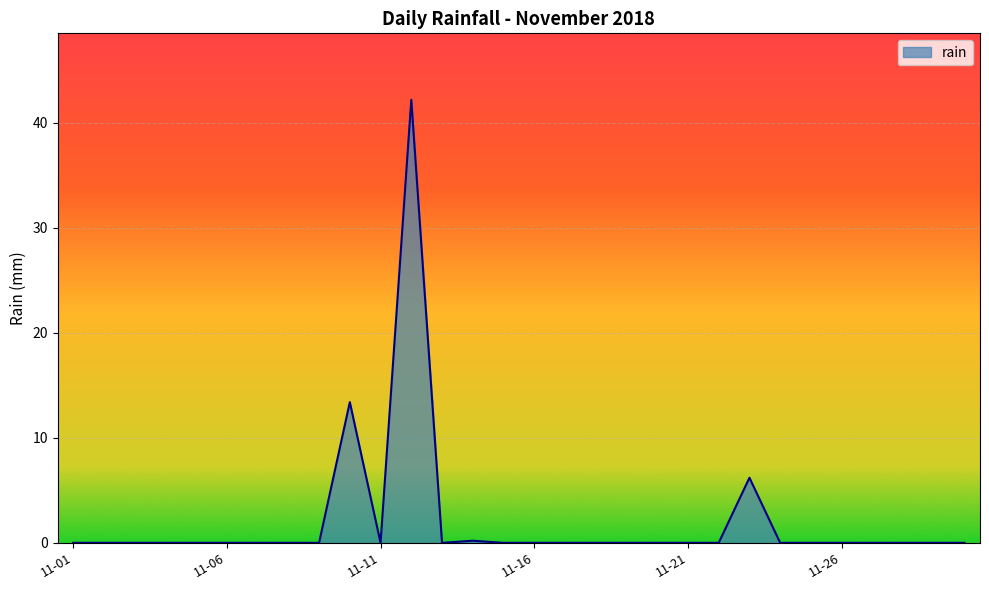

What is the average value?

2.1